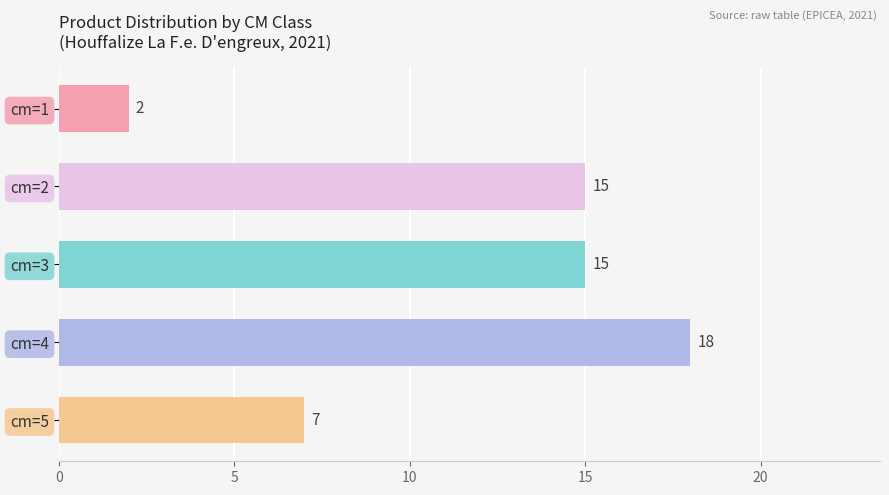

Reading bottom to top, transcribe all the data shown in this chart.

7	18	15	15	2